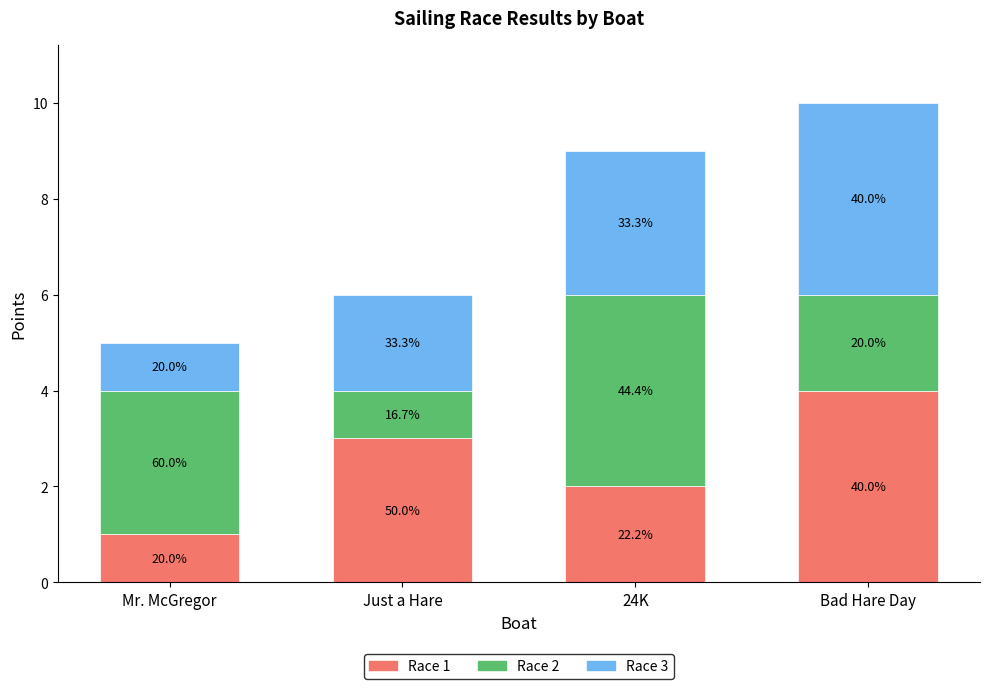

Is it true that Race 2 equals 2 at 24K?

False